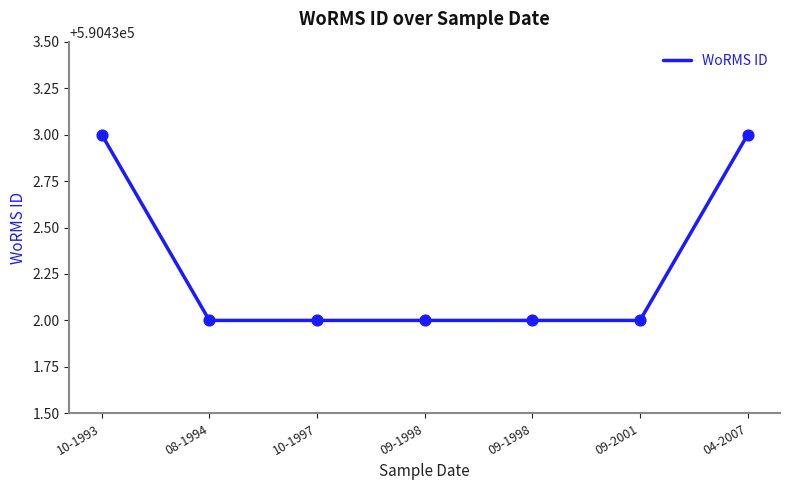

Between 10-1997 and 04-2007, which is larger?

04-2007